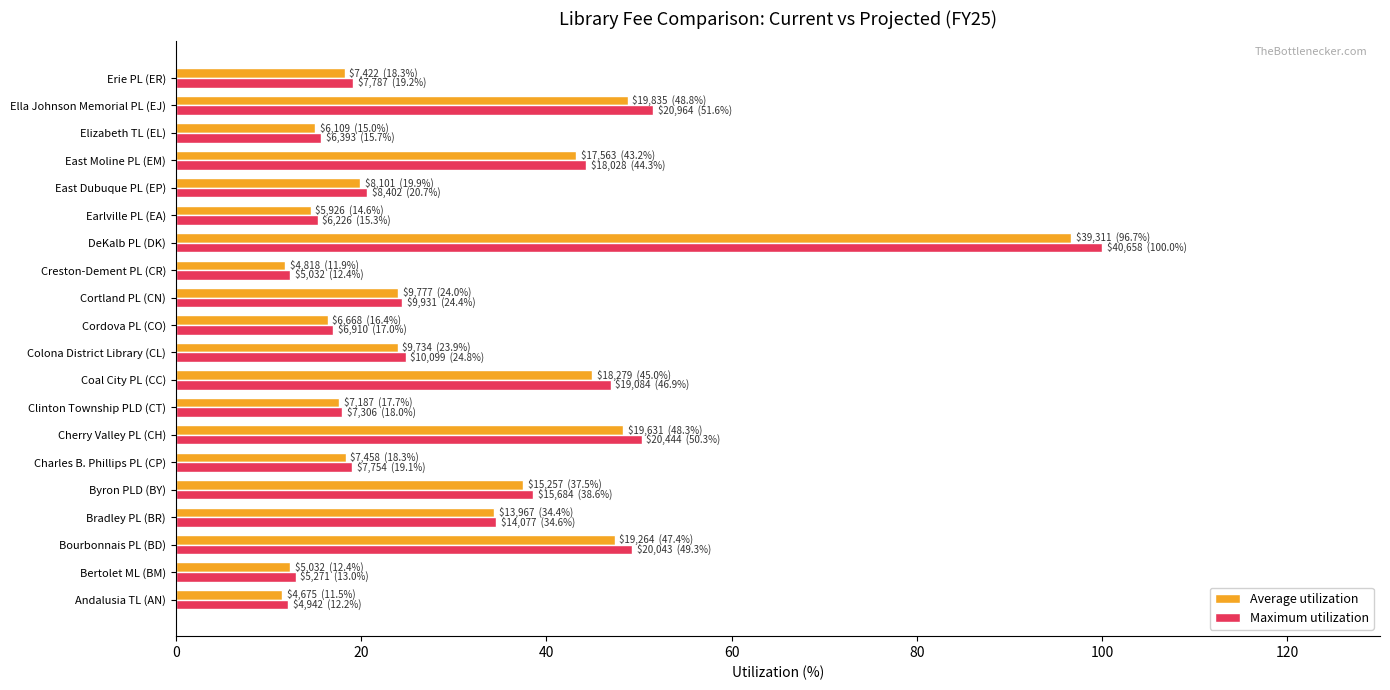

Between Byron PLD (BY) and Creston-Dement PL (CR), which series saw the biggest shift?

Maximum utilization